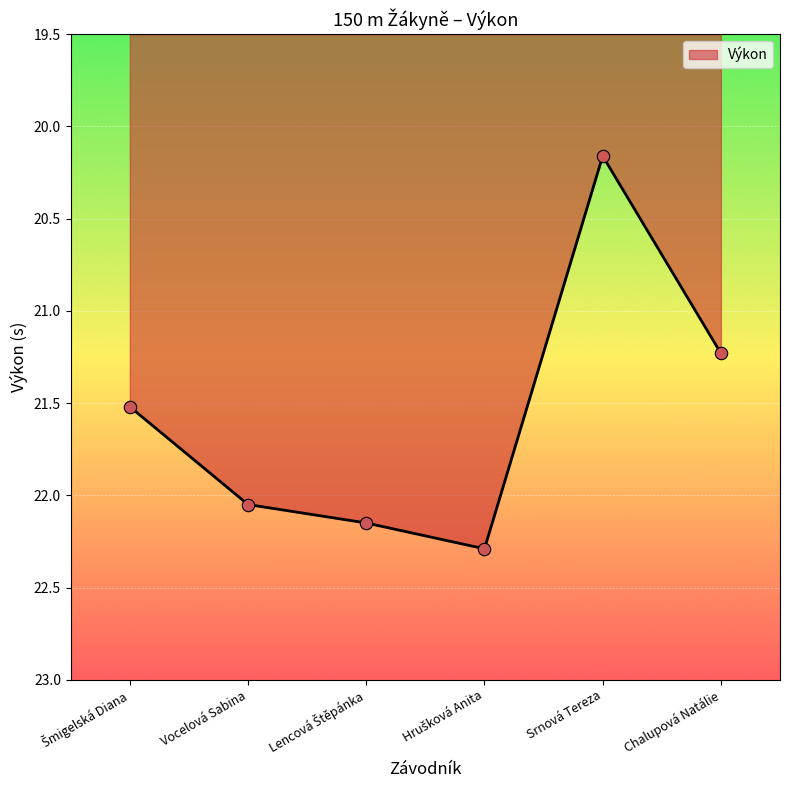

What is the ratio of the value at Chalupová Natálie to the value at Srnová Tereza?

1.1